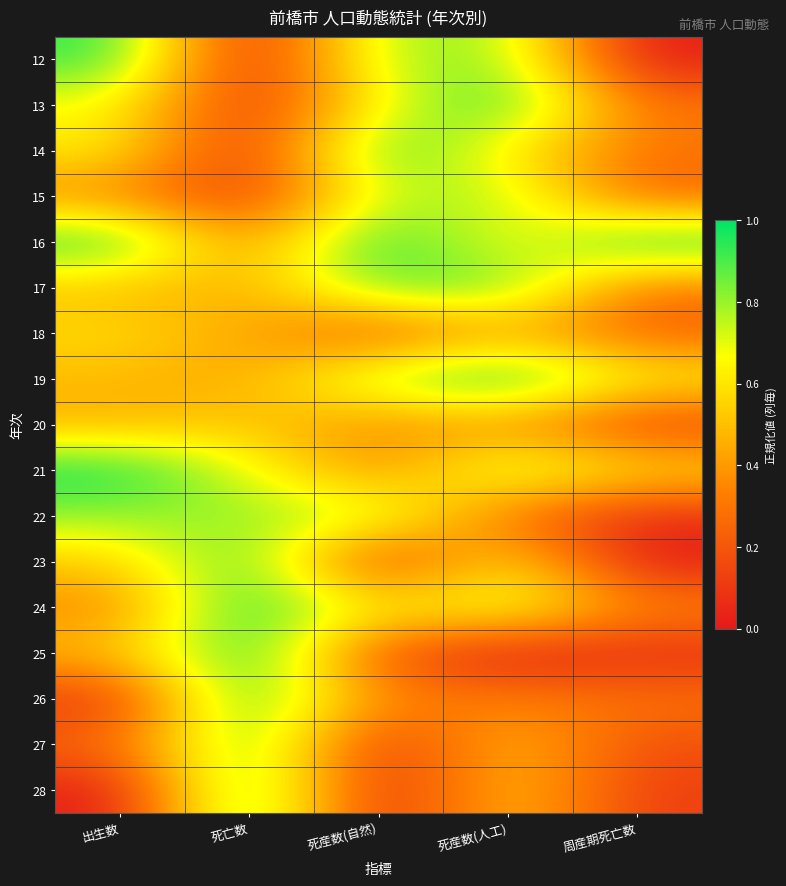

Rank the series by their maximum value, from highest to lowest.

16, 19, 21, 28, 24, 25, 26, 13, 14, 23, 12, 27, 17, 22, 15, 18, 20